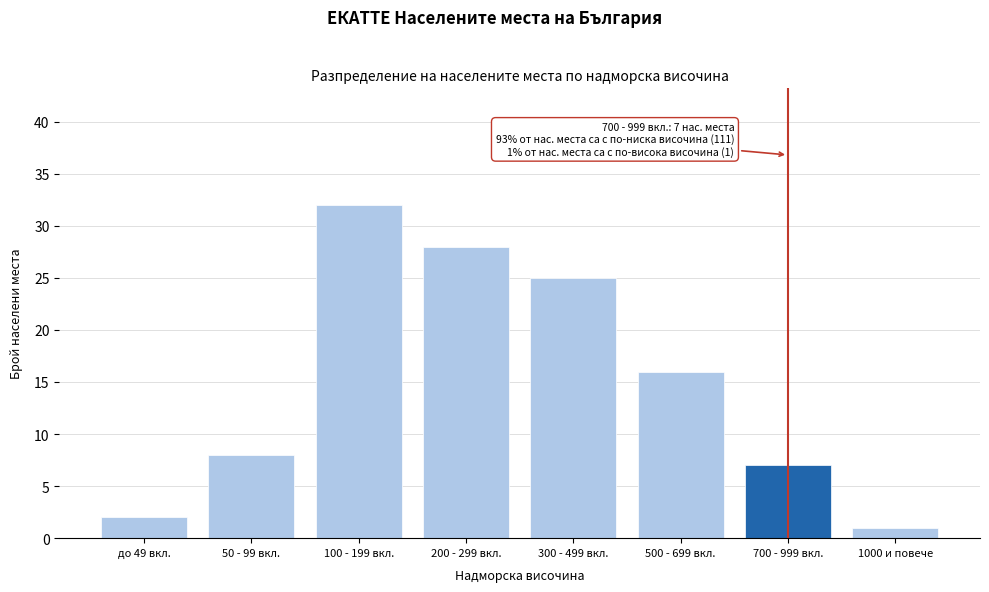

Reading left to right, list all the values displayed in this chart.

до 49 вкл.=2	50 - 99 вкл.=8	100 - 199 вкл.=32	200 - 299 вкл.=28	300 - 499 вкл.=25	500 - 699 вкл.=16	700 - 999 вкл.=7	1000 и повече=1